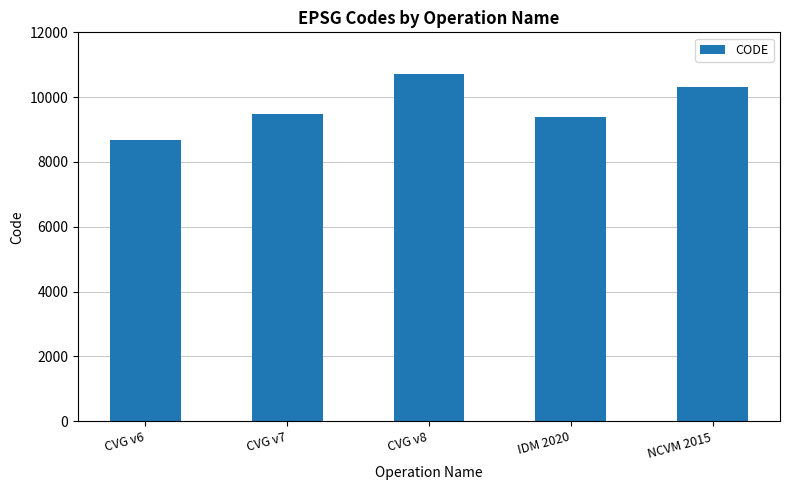

Between IDM 2020 and NCVM 2015, which is larger?

NCVM 2015